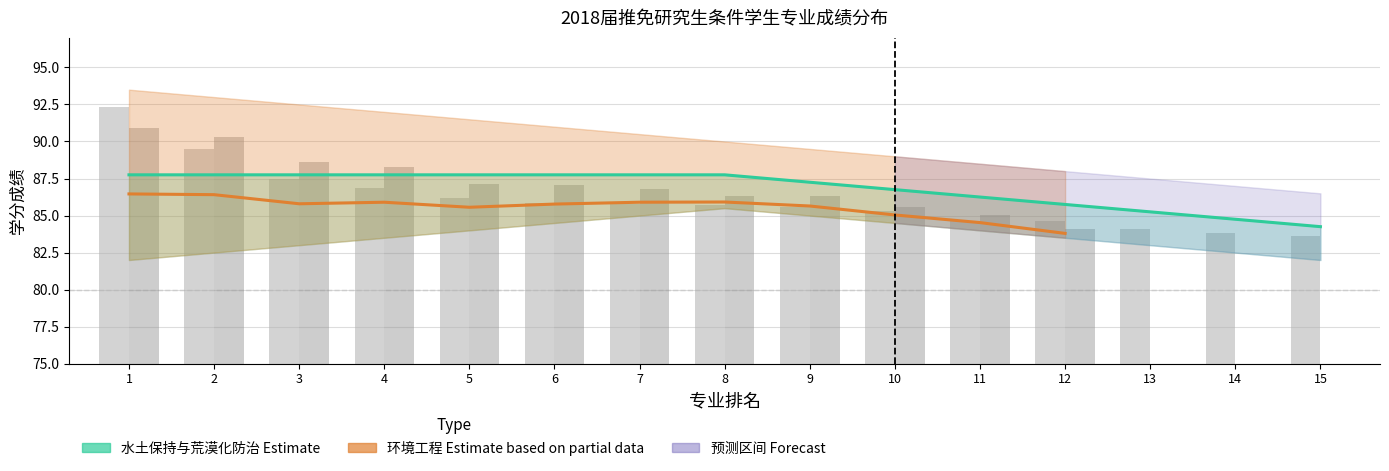

At which label does 环境工程 reach its minimum?

12